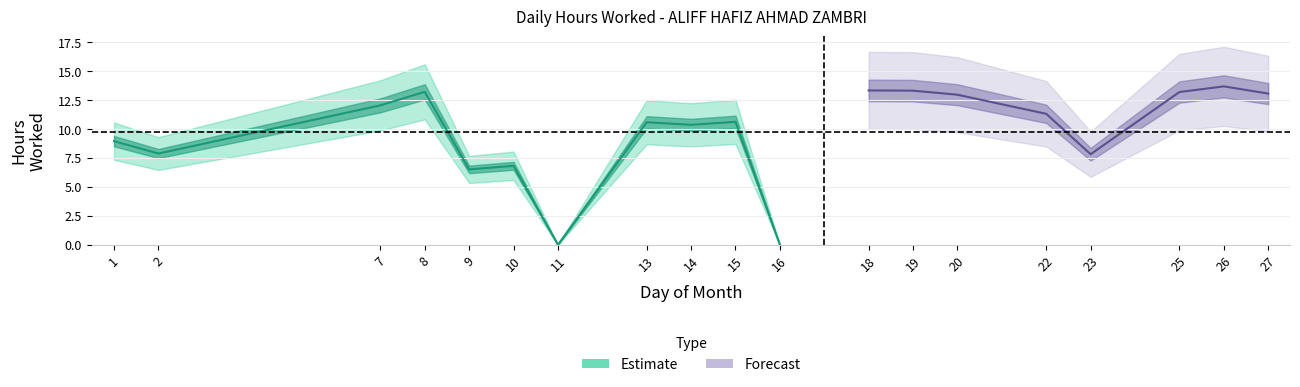

How many values are below 10?

7